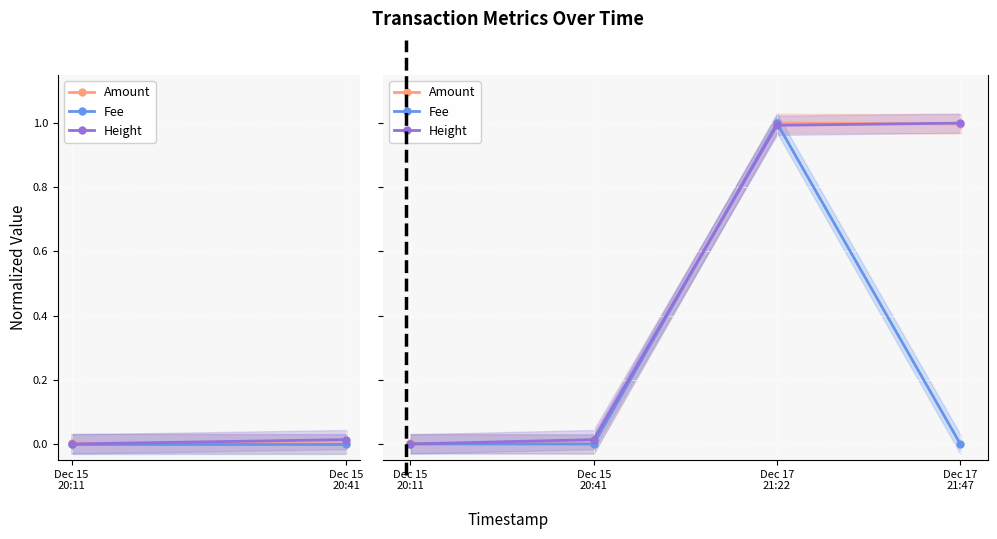

What is the sum of the Height values at Dec 15 20:41 and Dec 17 21:47?

1.0